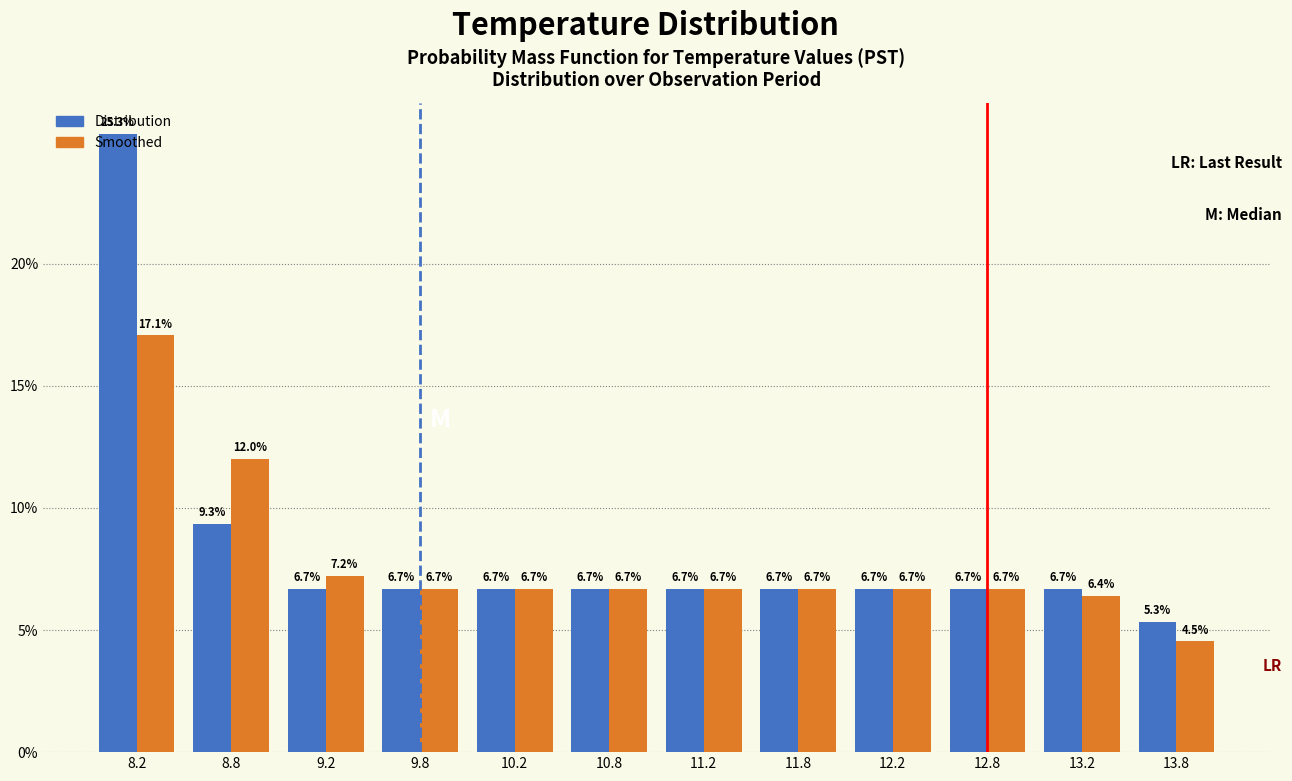

Rank the series at 9.2 from highest to lowest value.

Smoothed, Distribution